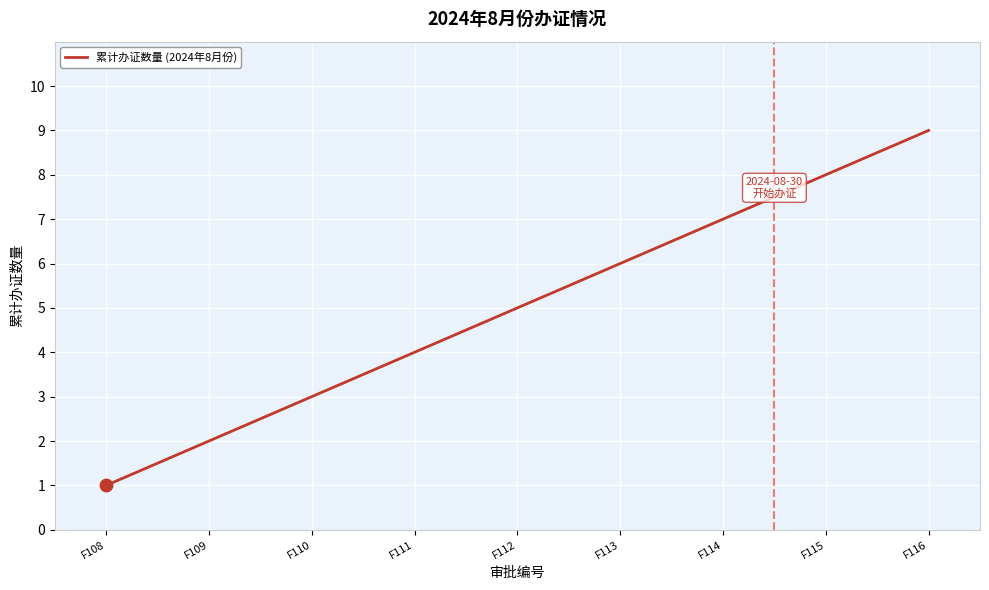

Approximately how many times larger is the value at F115 compared to F112?

1.6